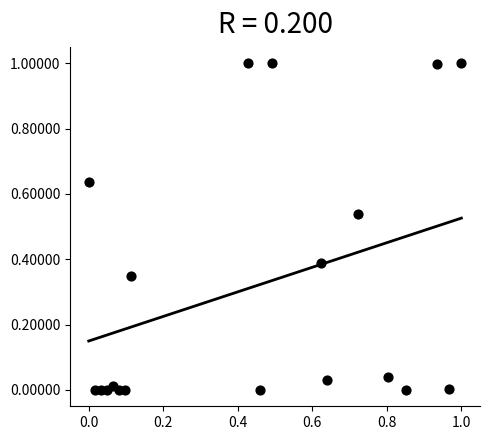

What is the range of X values (max minus min)?

1.0